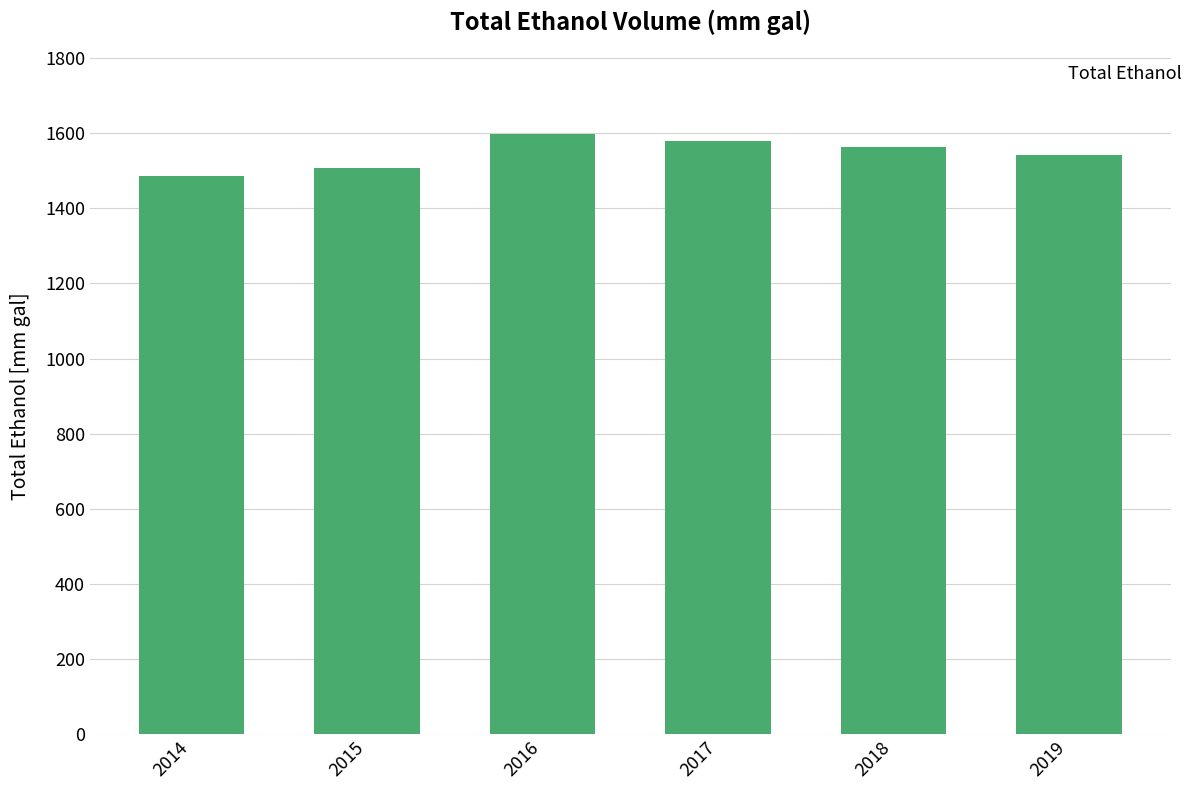

How many values exceed 1564?

3